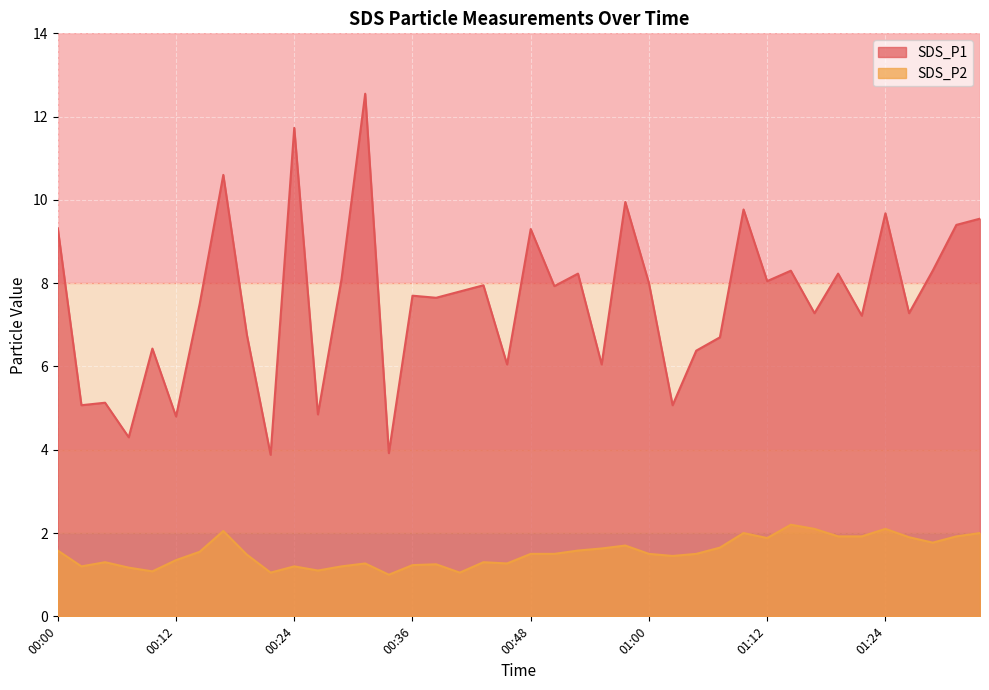

What is the smallest value displayed?

1.0